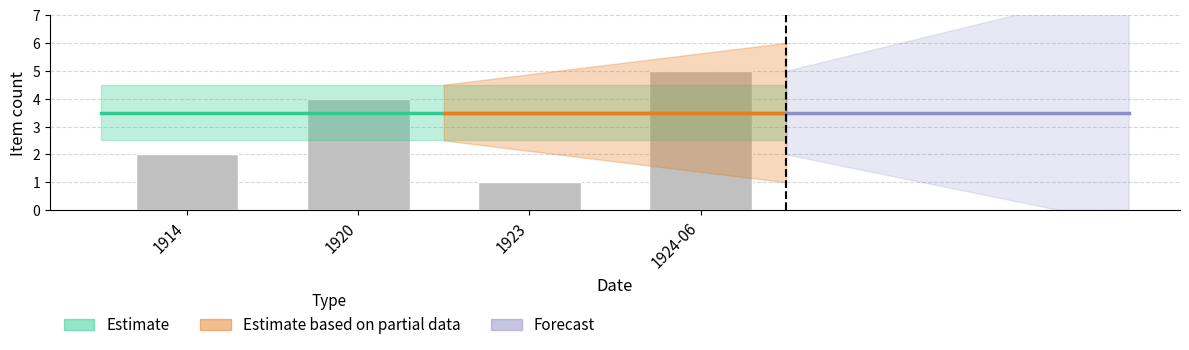

At which category does the chart reach its minimum across all series?

1923